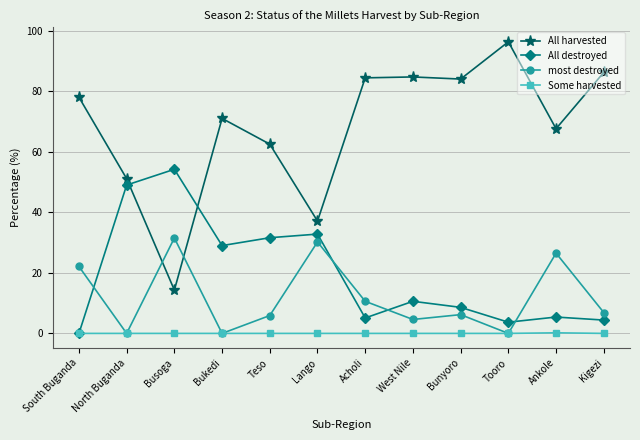

Does the chart display data point markers on the line(s)?

Yes